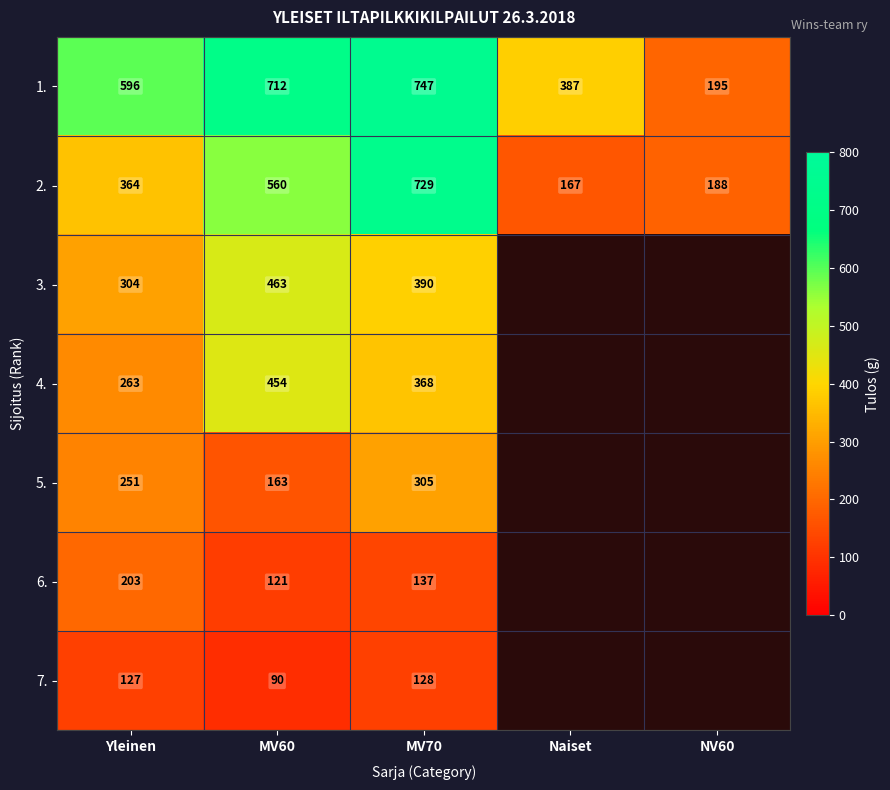

The 1. series shows 381 at MV70. True or false?

False